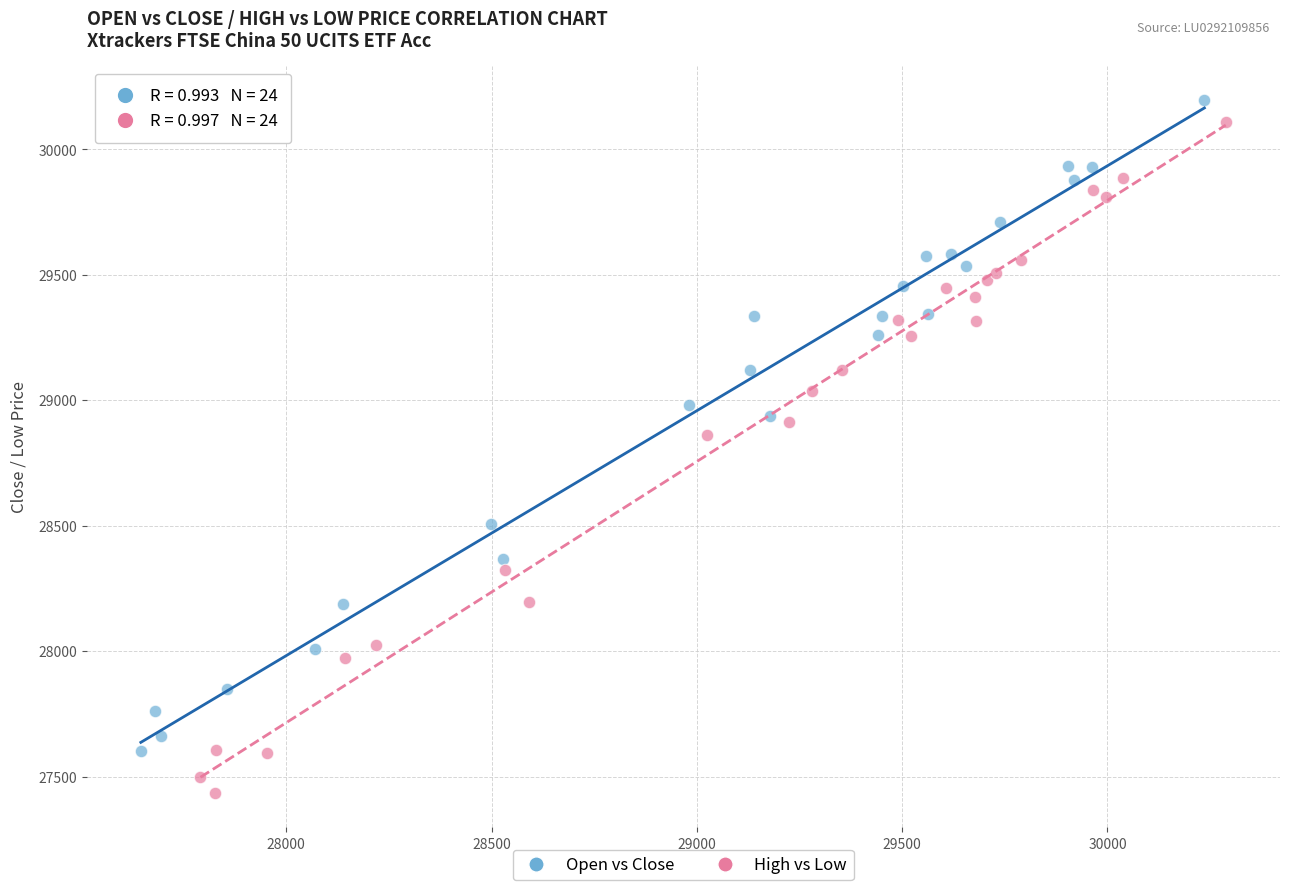

Which series reaches the maximum Y coordinate?

Open vs Close